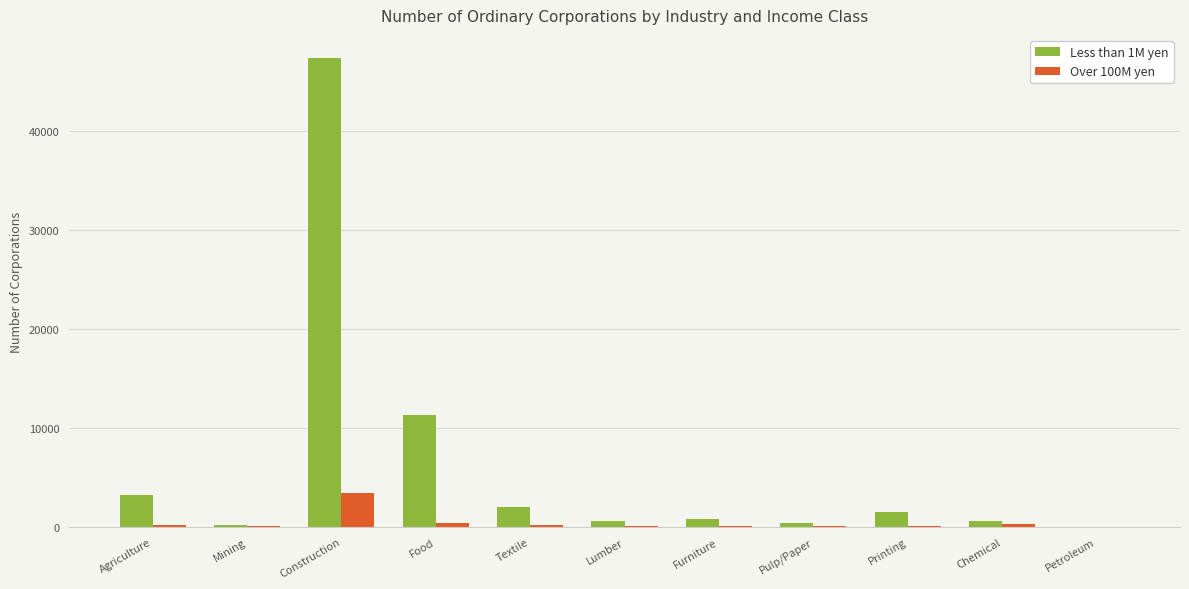

What is the maximum value shown in the chart?

47341